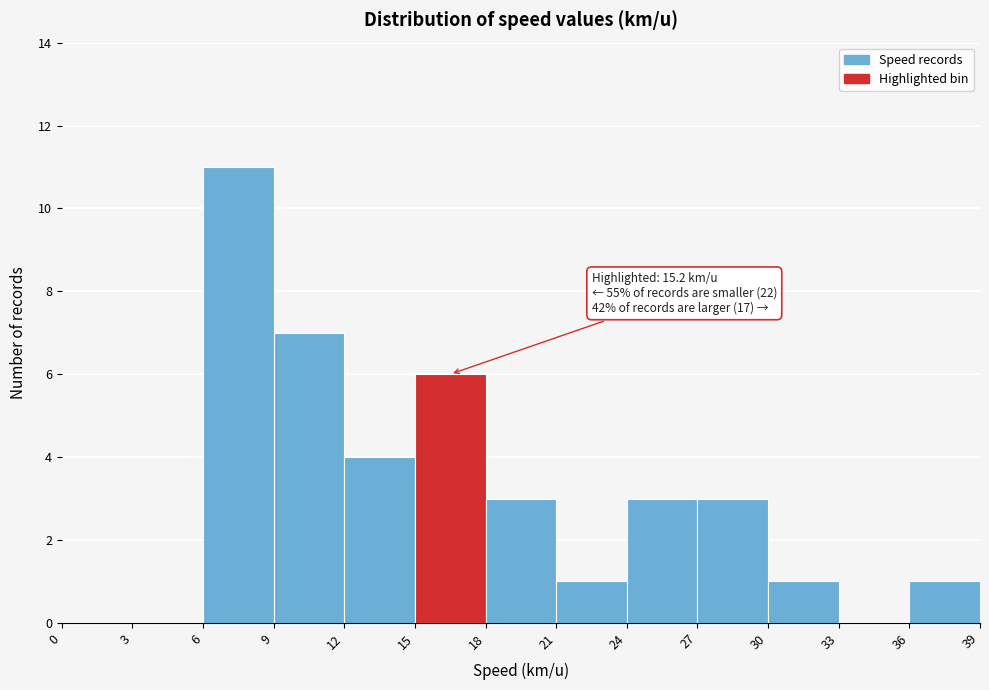

Over which range of the x-axis is the bar tallest?

6 to 9